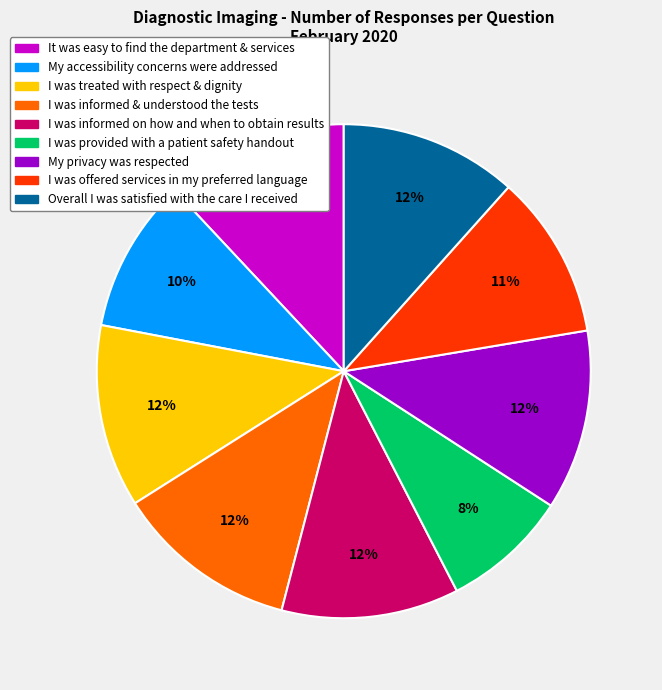

What is the smallest slice in the pie chart?

I was provided with a patient safety handout